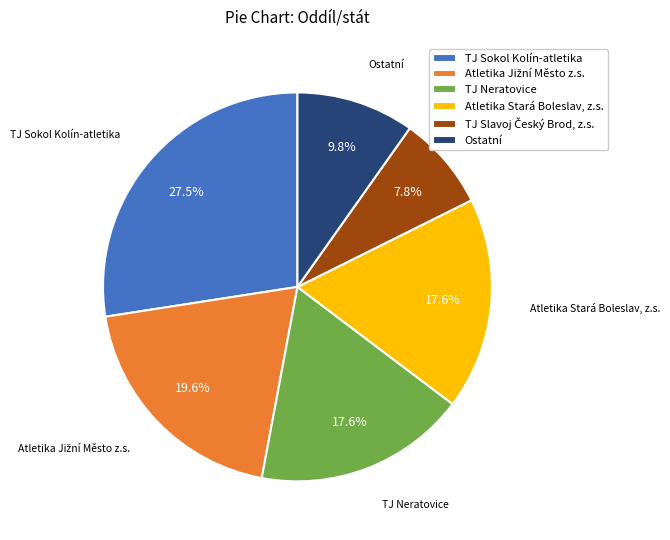

Does TJ Neratovice account for over 50% of the chart?

No